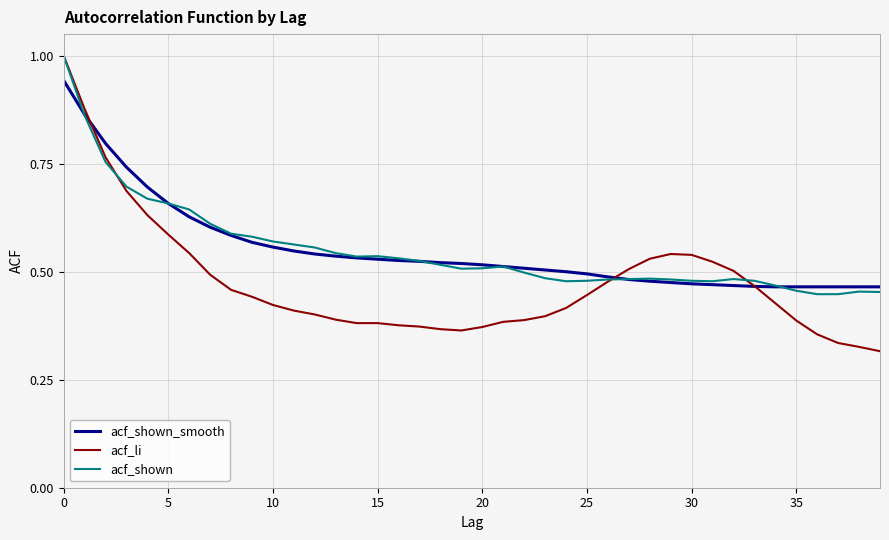

What is the maximum value for acf_shown?

1.0